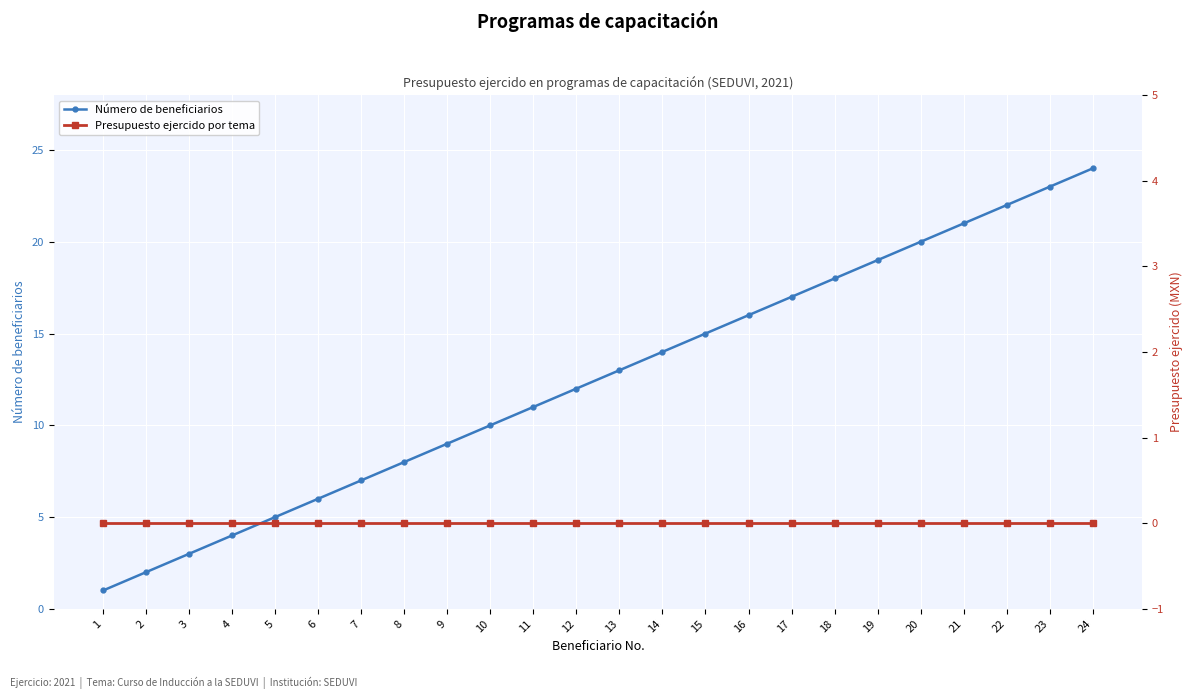

Where does the Número de beneficiarios series first go above 13?

14